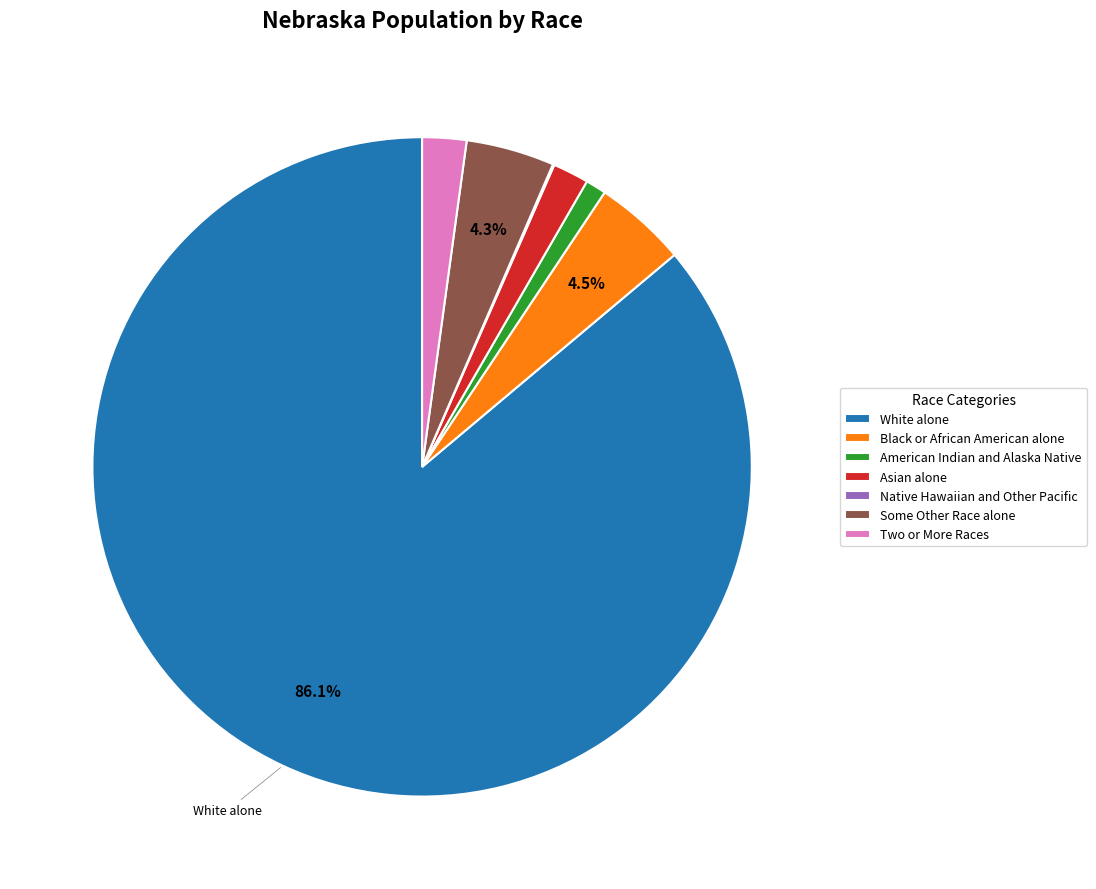

Combined, do Asian alone and White alone account for over 50%?

Yes